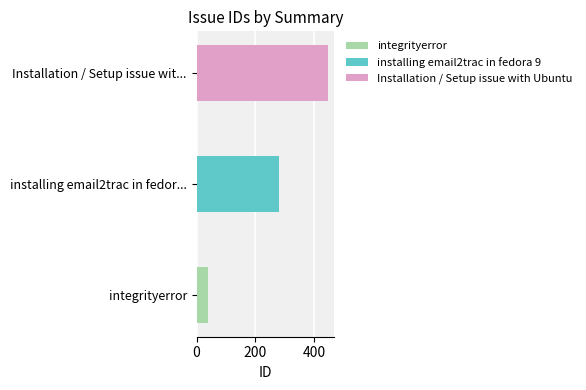

At which category does the chart reach its peak across all series?

Installation / Setup issue with Ubuntu